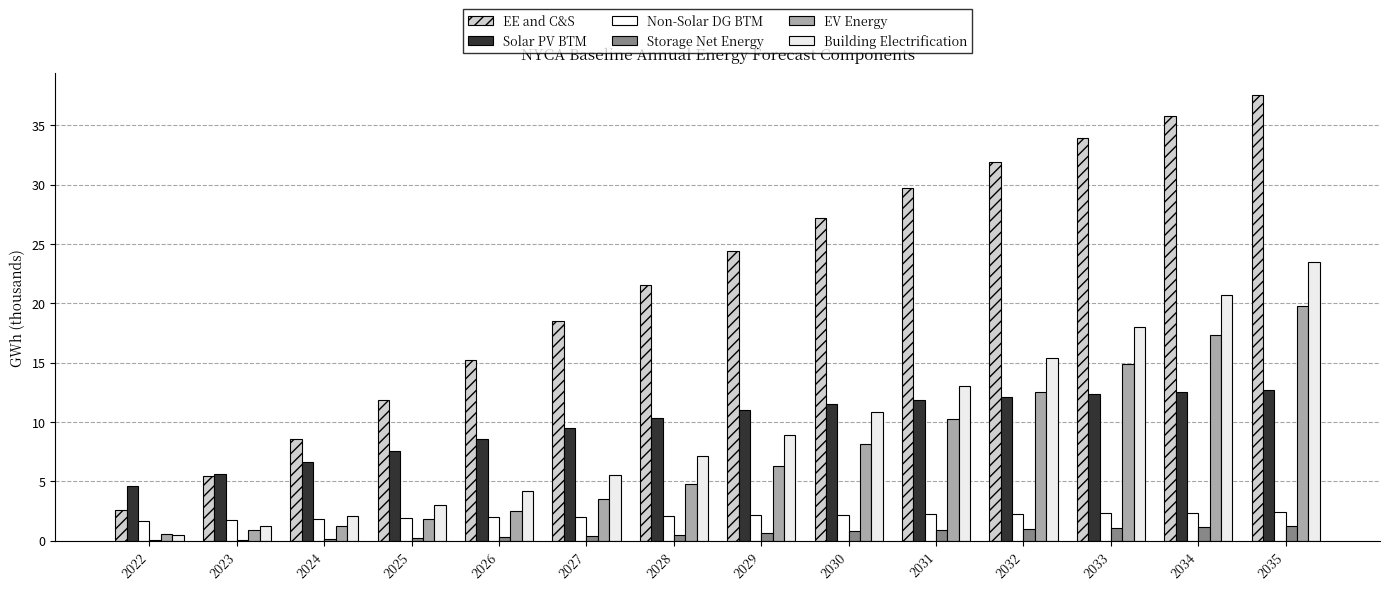

Count the number of categories in the chart.

14